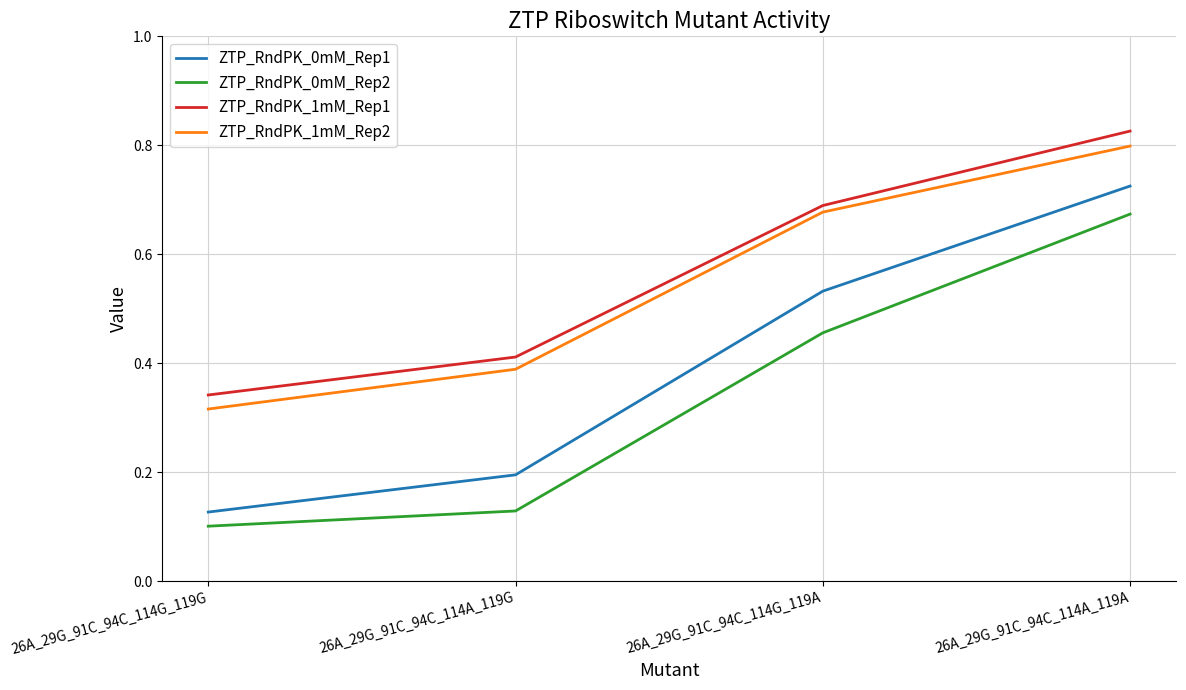

What is the difference between the maximum and minimum values in the ZTP_RndPK_0mM_Rep2 series?

0.6